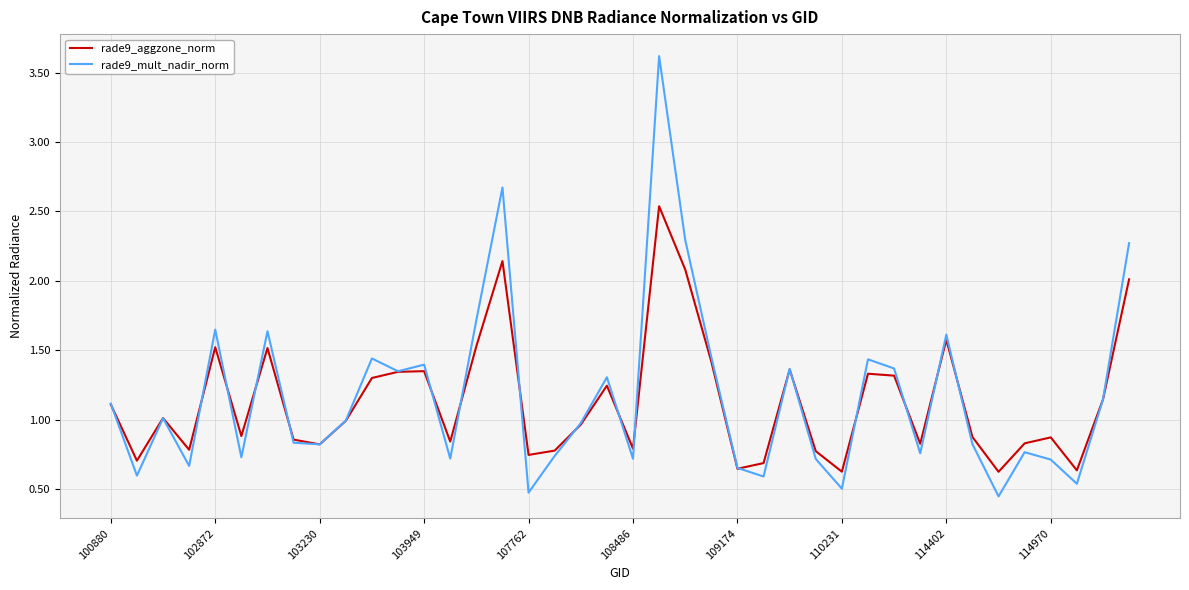

Which series has the largest range (max minus min)?

rade9_mult_nadir_norm